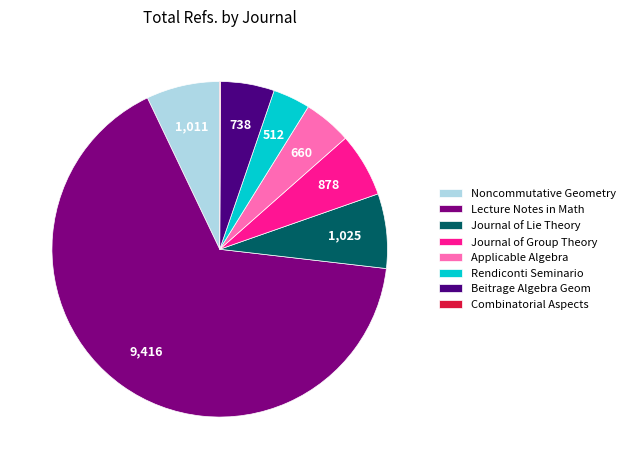

What is the largest slice in the pie chart?

Lecture Notes in Math